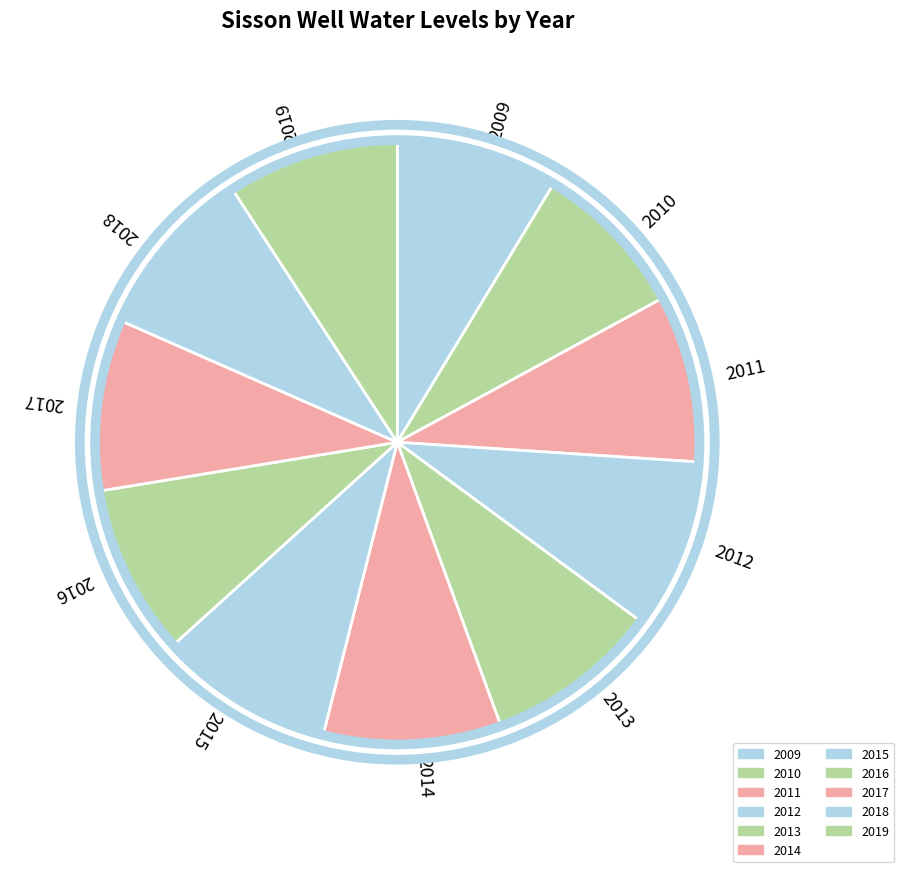

Is it true that 2019 is 2% of the pie?

False